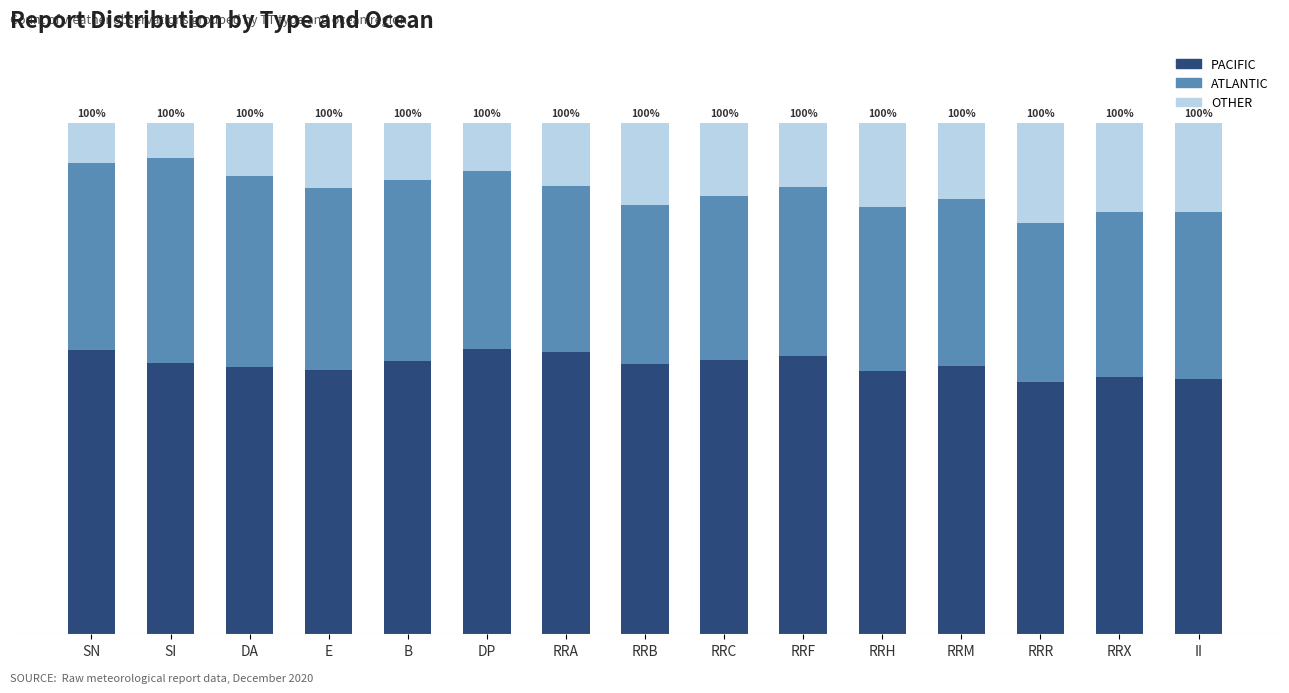

Where does the OTHER series first go above 12?

E